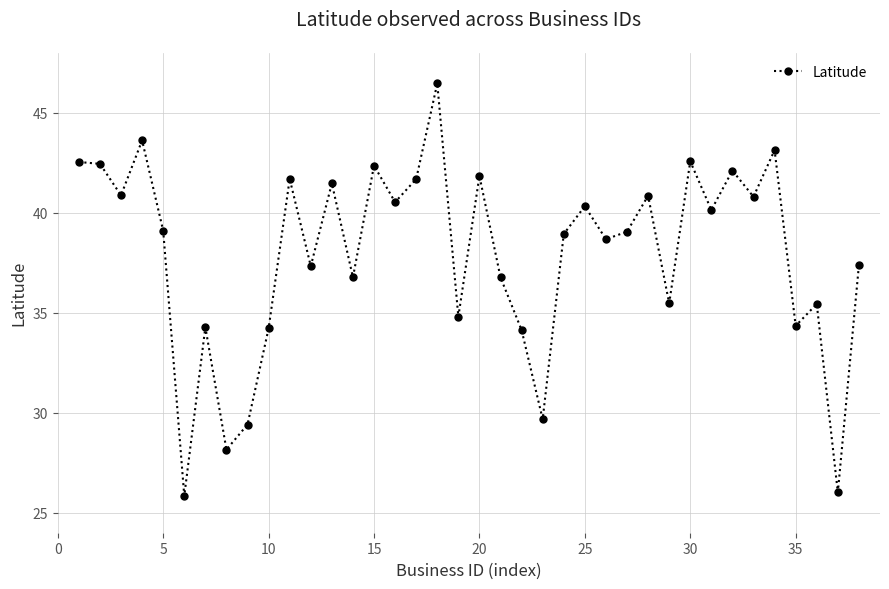

How many distinct data groups are displayed?

1